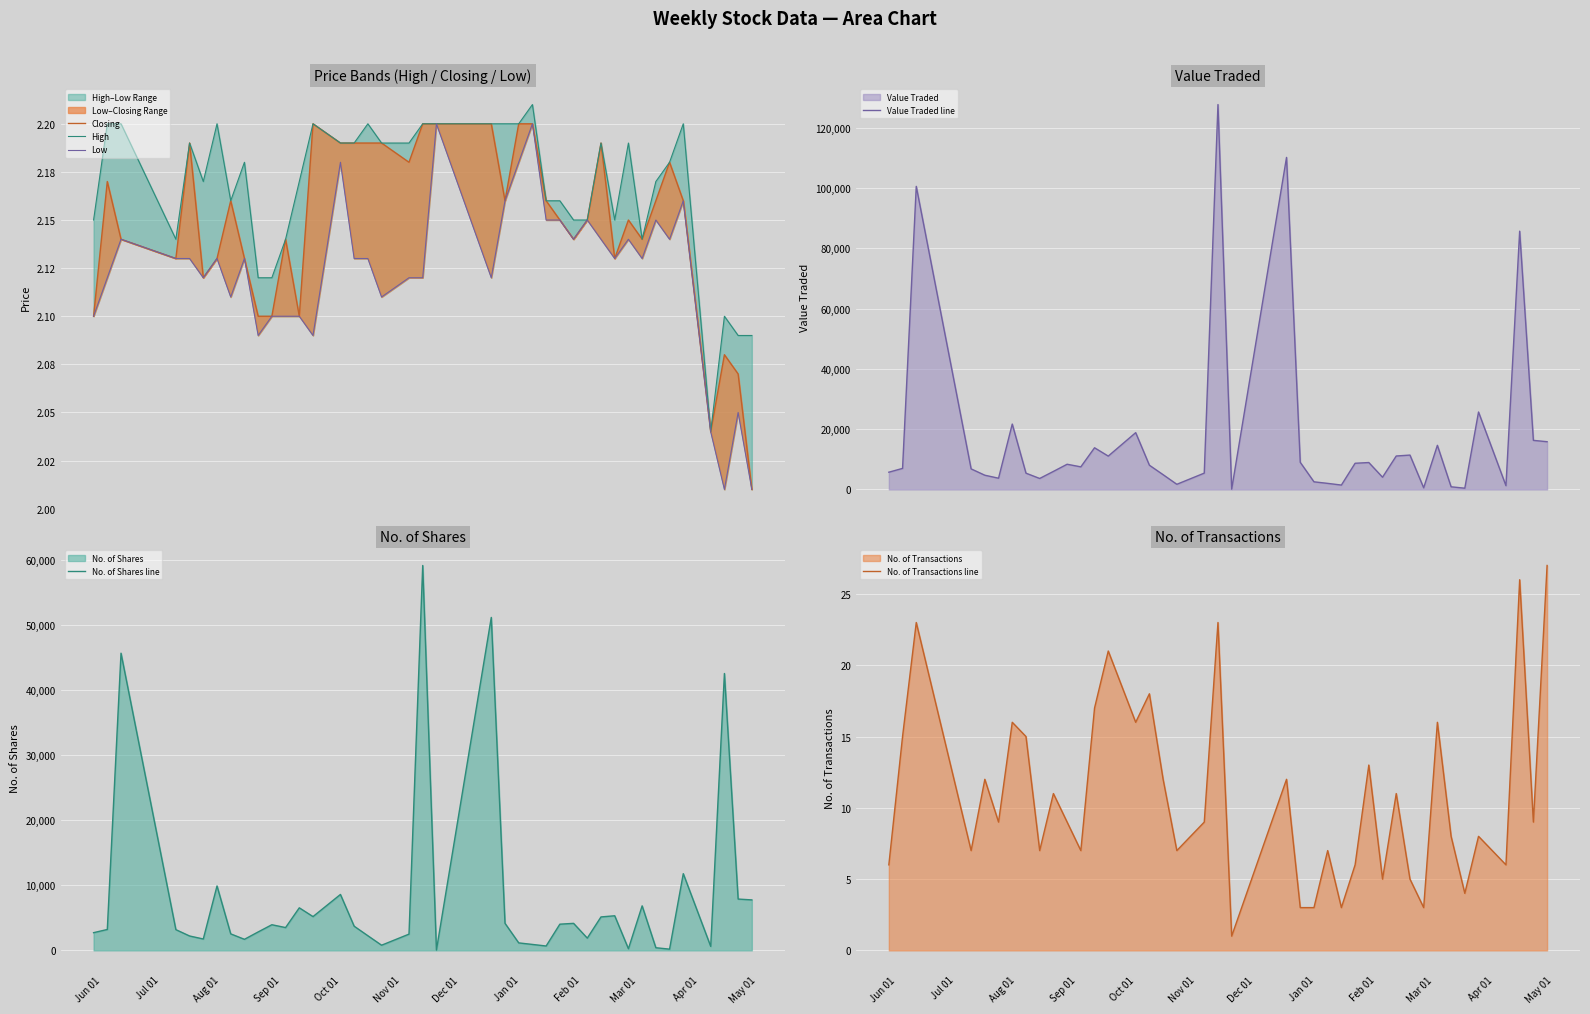

What is the maximum value for Value Traded line?

127648